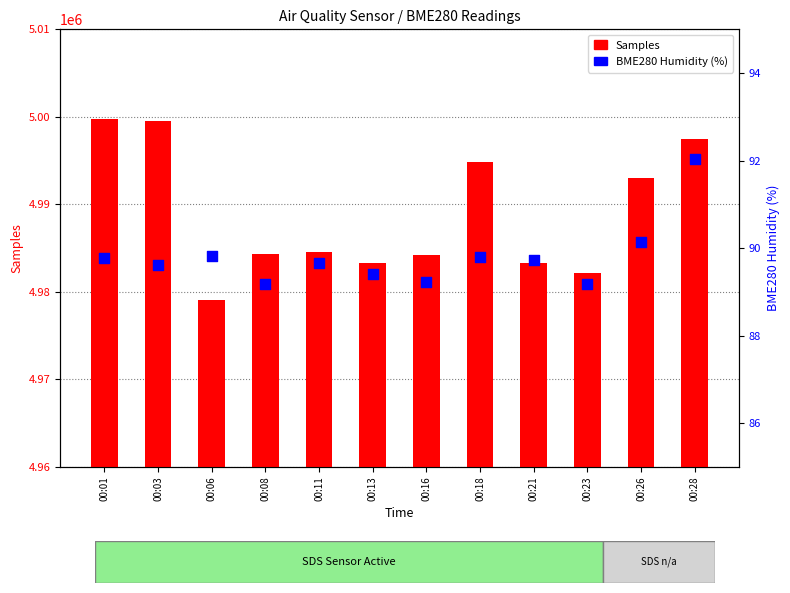

Which series reaches the minimum Y coordinate?

BME280 Humidity (%)